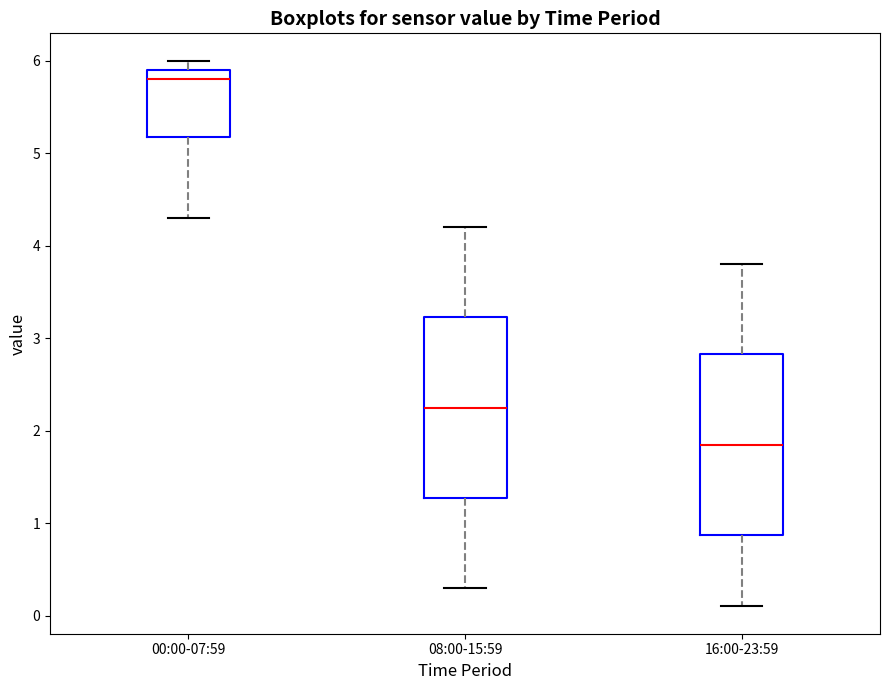

Which box has the lowest median line?

16:00-23:59